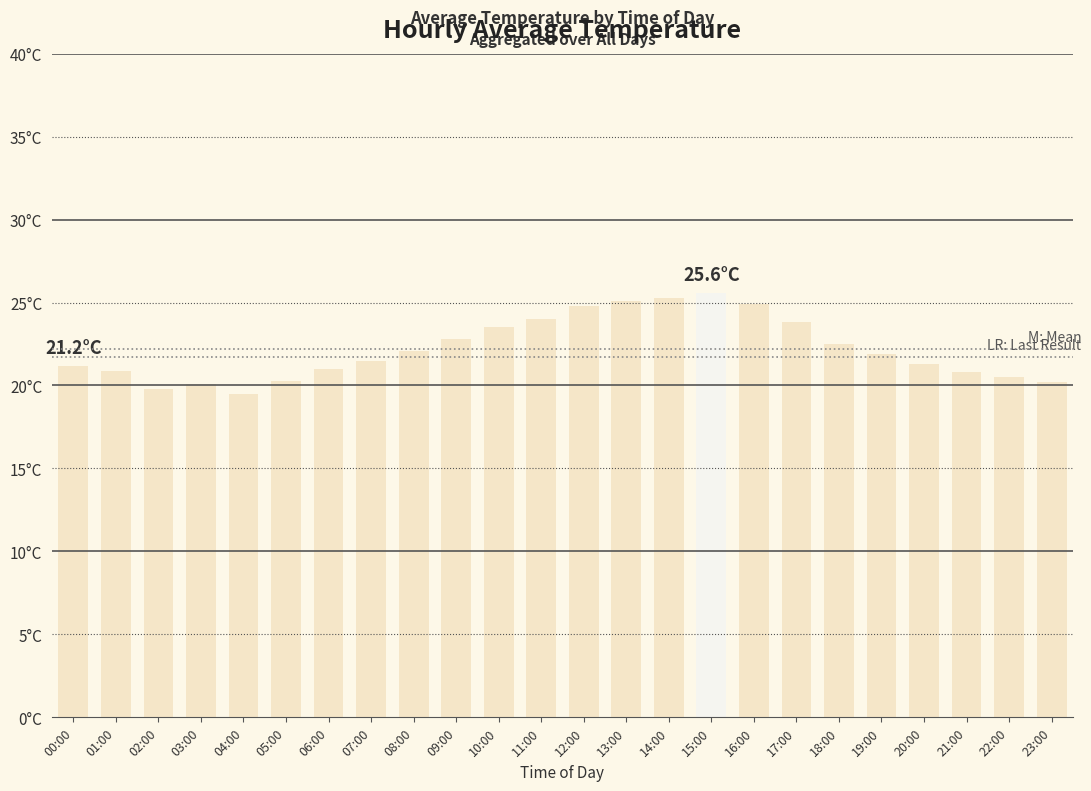

Are the bars horizontal?

No